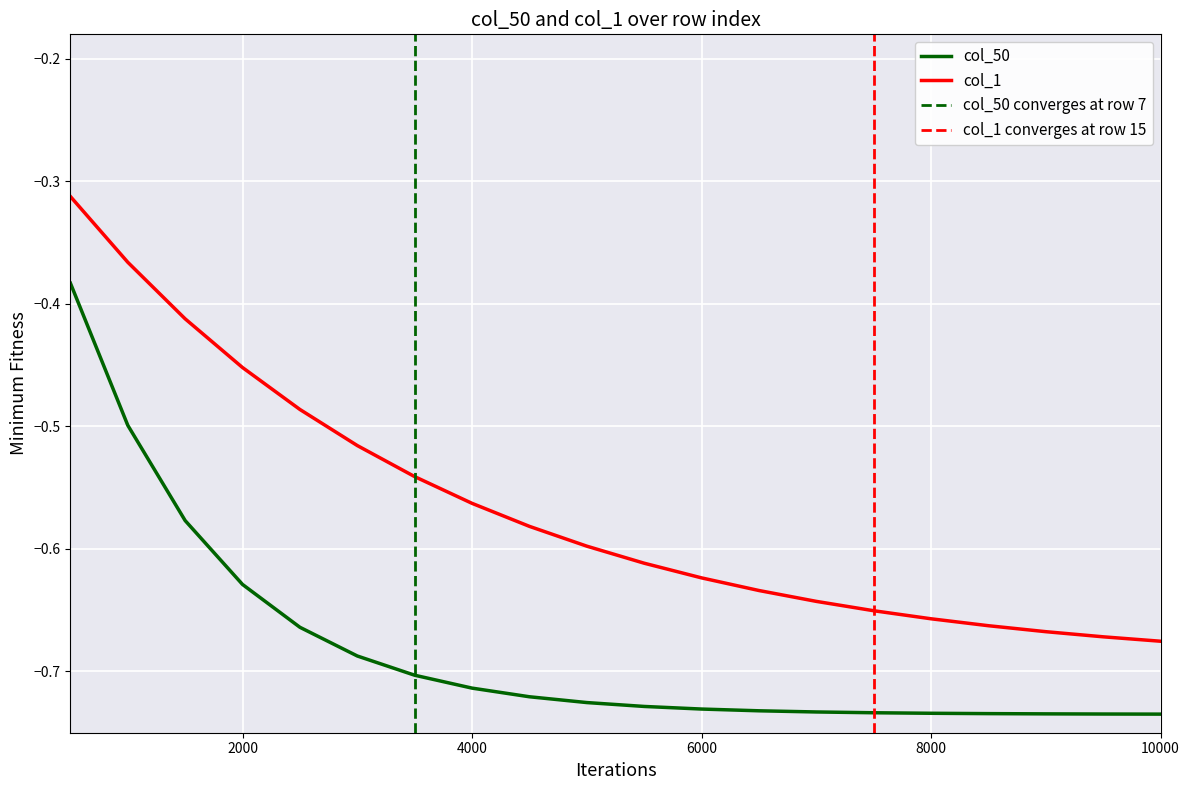

True or false: col_1 and col_50 intersect in this chart.

False